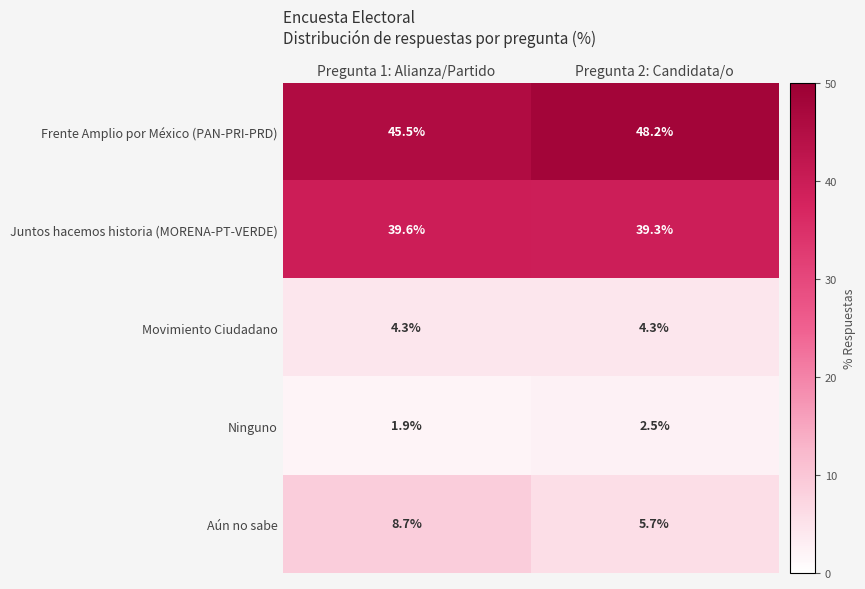

Which series has the largest total across all categories?

Frente Amplio por México (PAN-PRI-PRD)